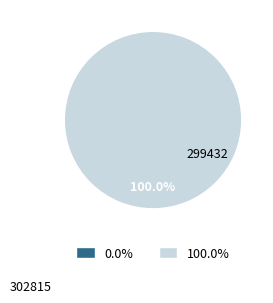

Rank the categories by value from lowest to highest.

302815, 299432